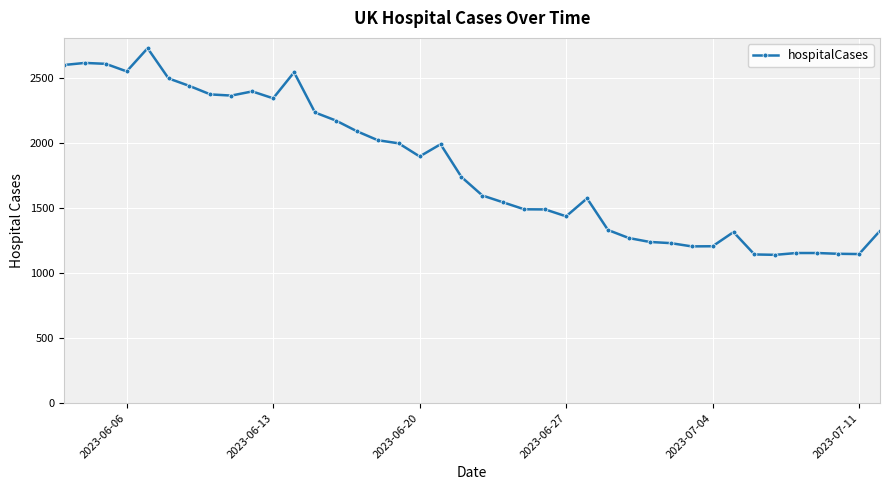

Count the number of categories in the chart.

40